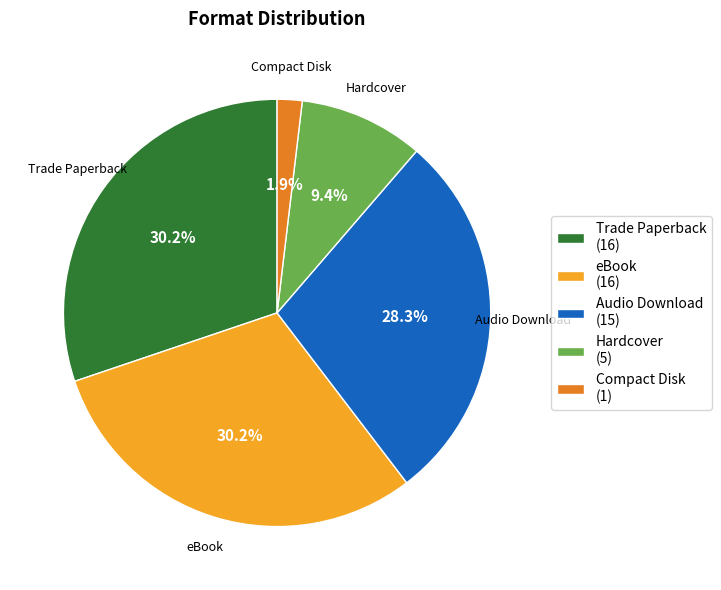

True or false: Hardcover accounts for 21% of the total.

False